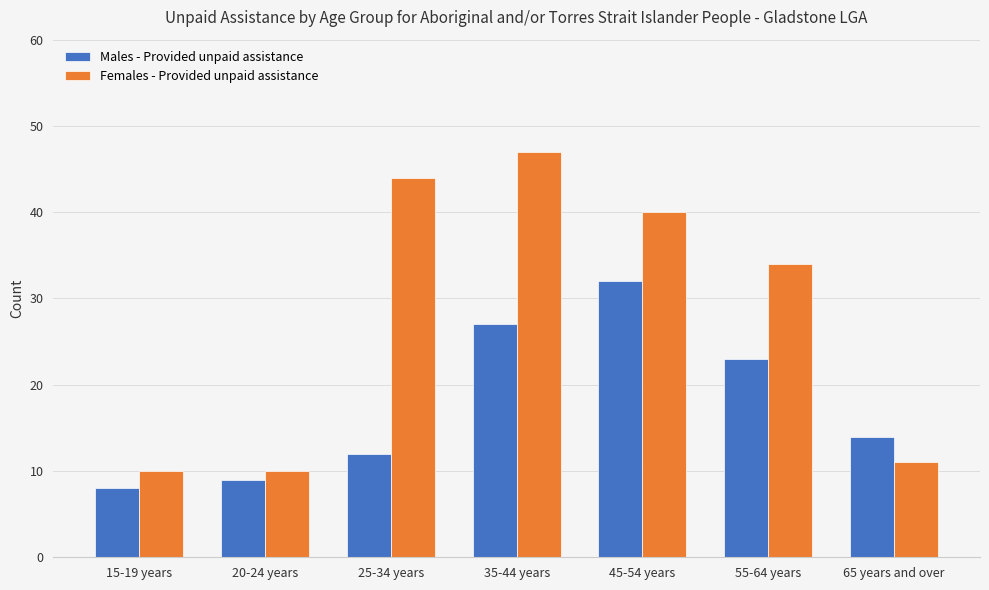

What is the total value across all series at 25-34 years?

56